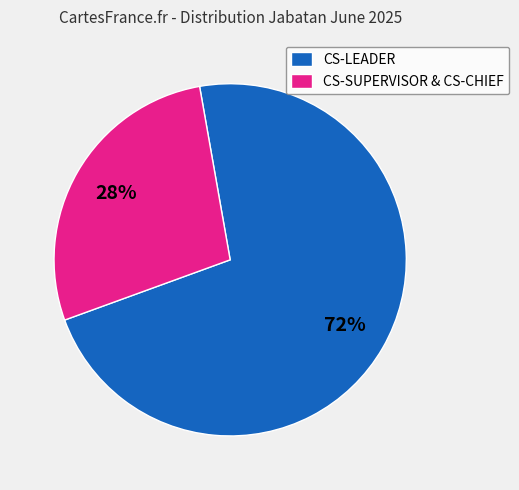

Is there a majority slice in this chart?

Yes